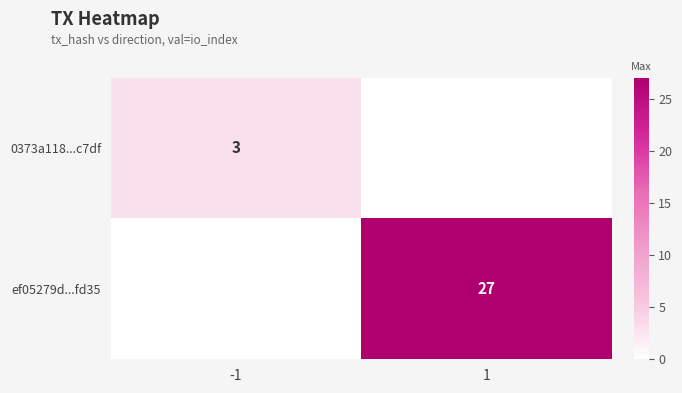

What is the difference between the highest and lowest values at -1?

3